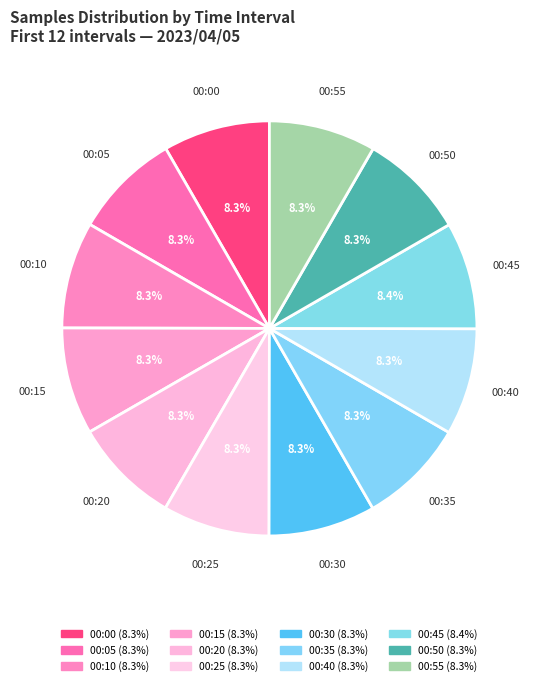

Is there any slice that represents more than half of the pie?

No